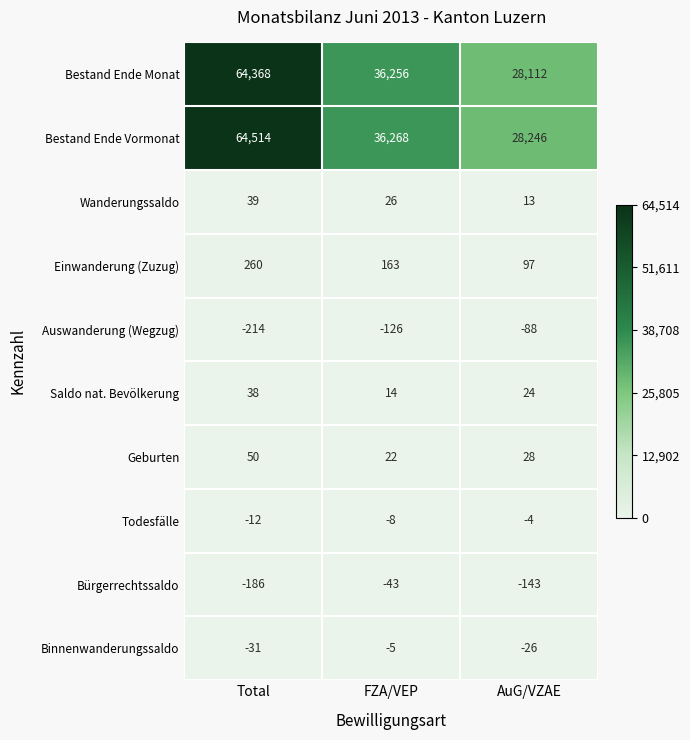

How many series are shown in this chart?

10